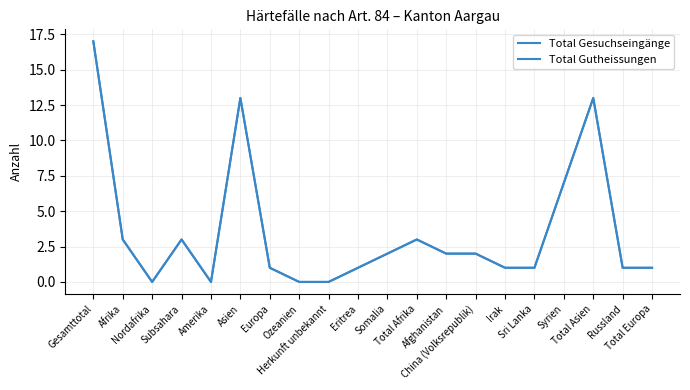

What is the sum of the Total Gesuchseingänge values at Irak and Syrien?

8